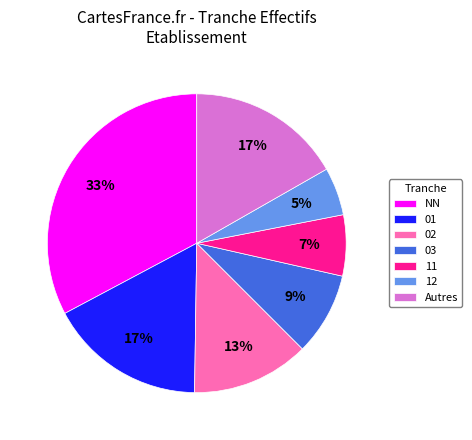

Is it true that 03 is 1% of the pie?

False